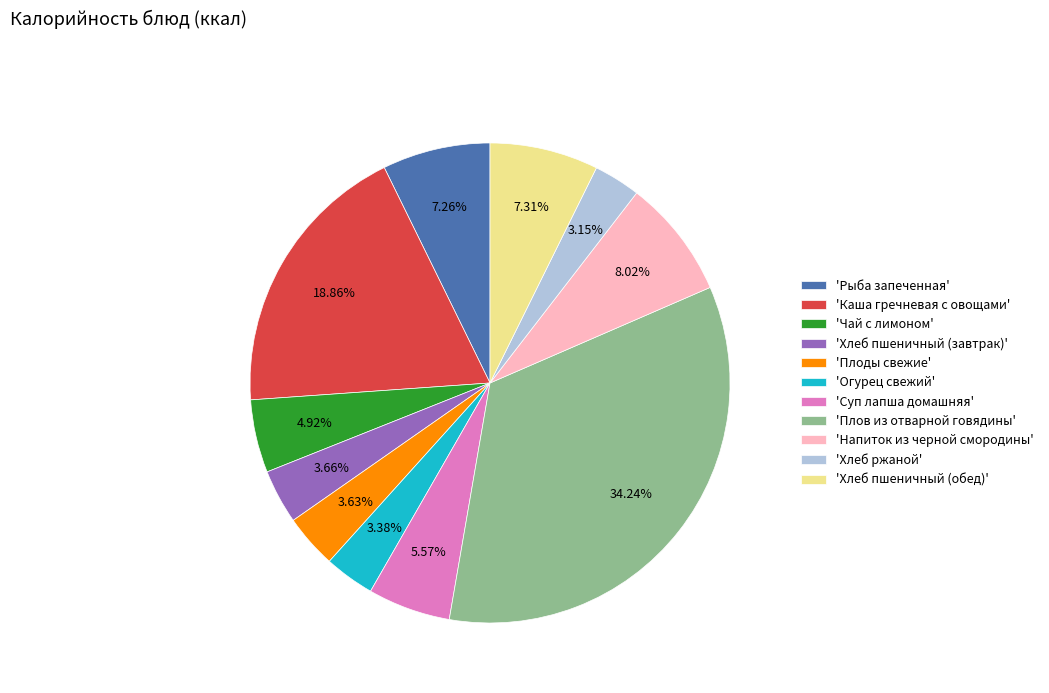

Which slice is the largest?

'Плов из отварной говядины'